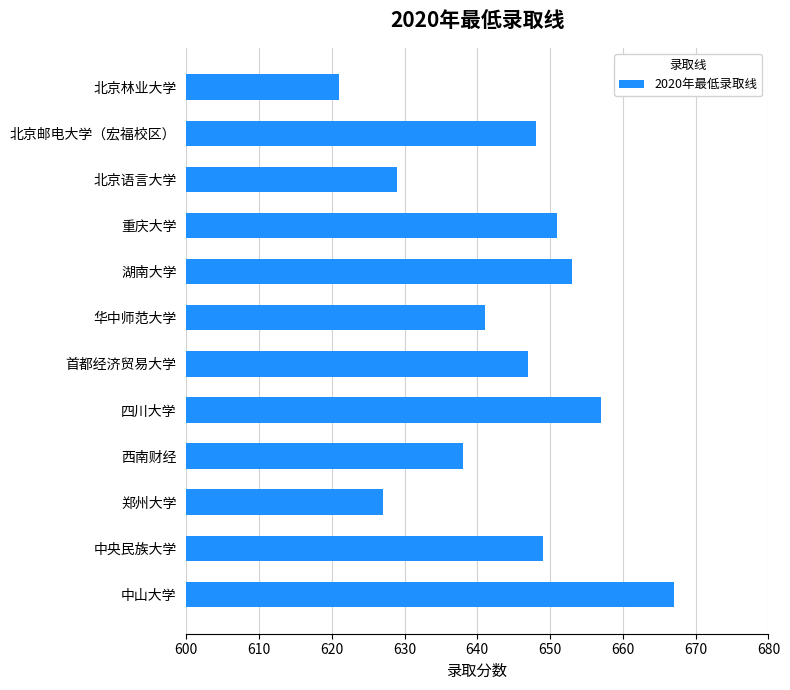

What is the label of the 1st bar from the bottom?

中山大学